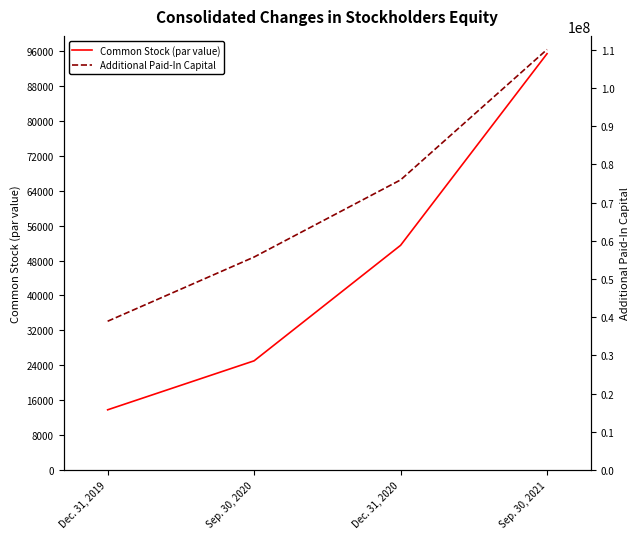

What is the value of the Common Stock (par value) point at the 2nd from the left?

25027